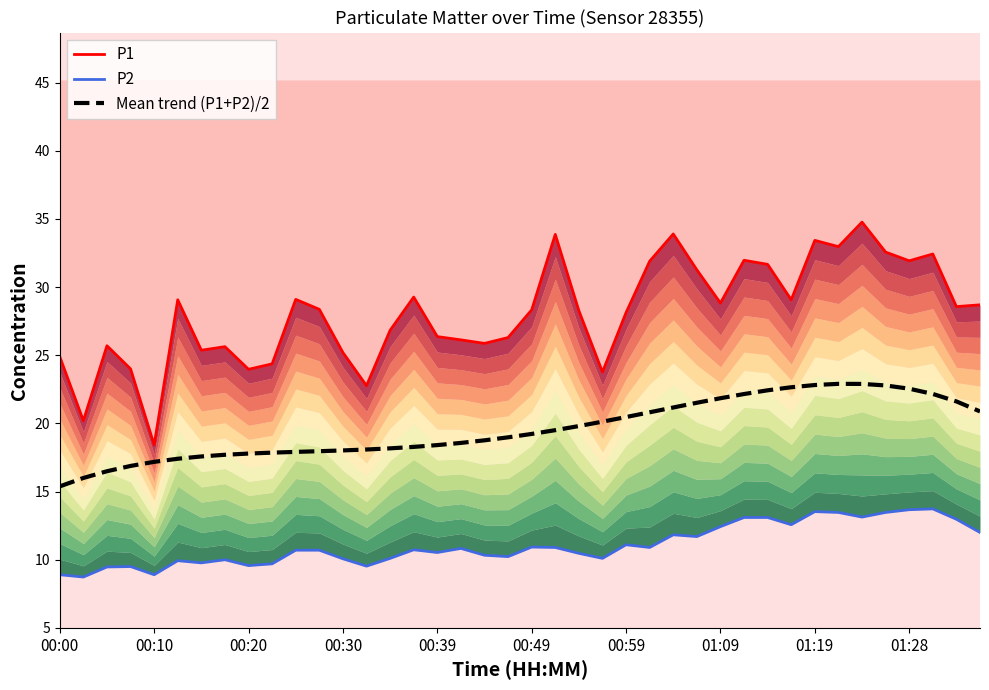

What is the spread (max minus min) of values at 01:09?

16.4